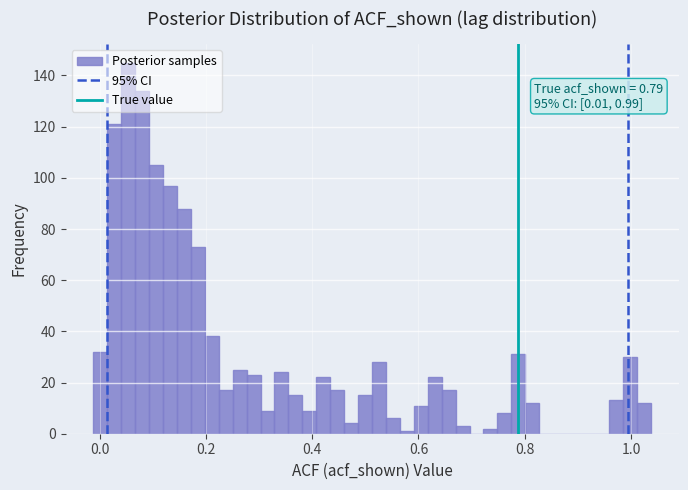

Read against the x-axis, roughly where is the centre of the tallest bar?

0.06